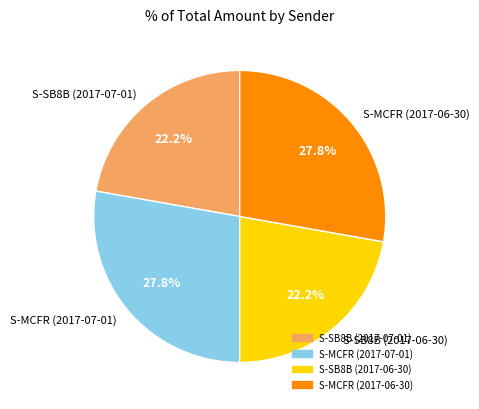

Is there any slice that represents more than half of the pie?

No